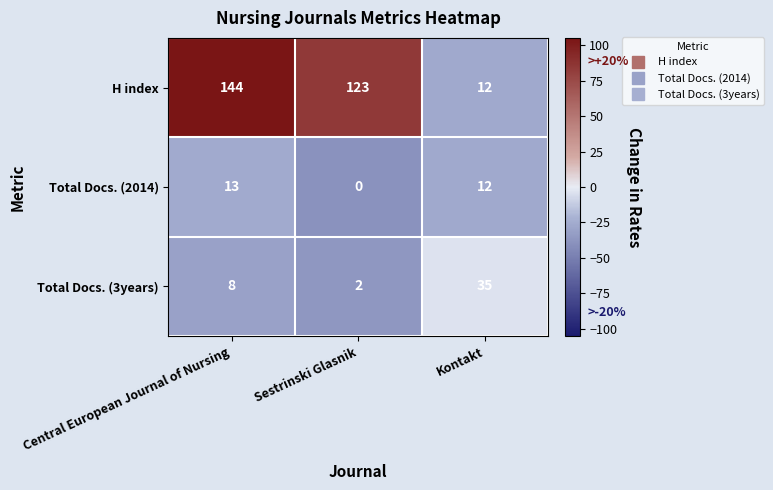

Reading right to left, what are all the values shown in this chart?

H index: 12	123	144
Total Docs. (2014): 12	0	13
Total Docs. (3years): 35	2	8